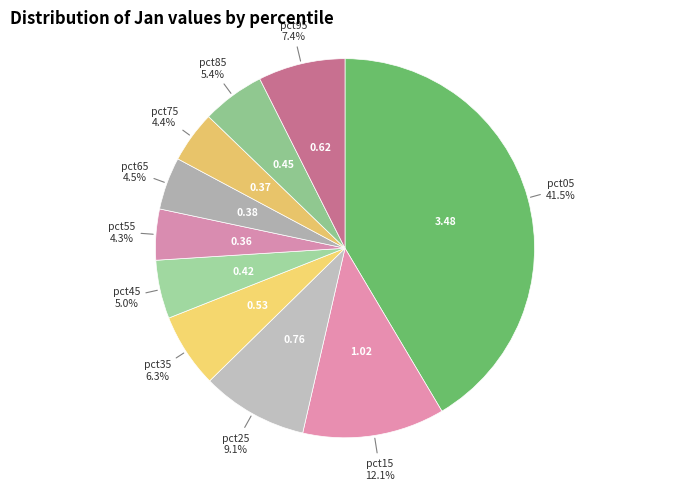

Count the number of slices in the pie.

10